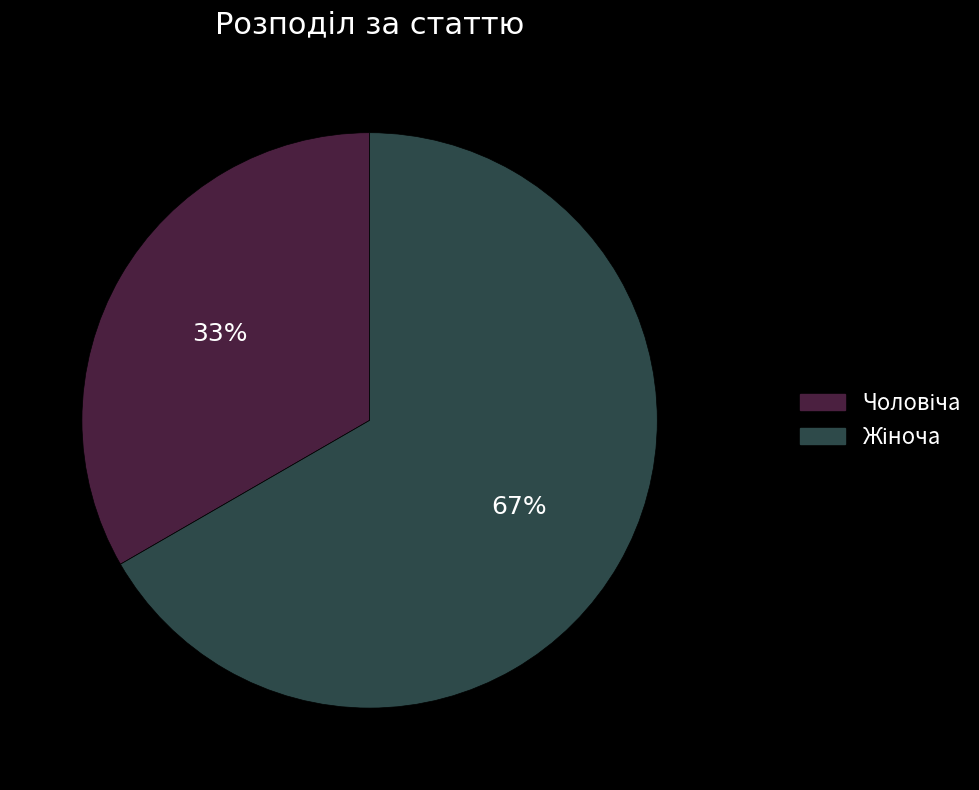

Is there any slice that represents more than half of the pie?

Yes